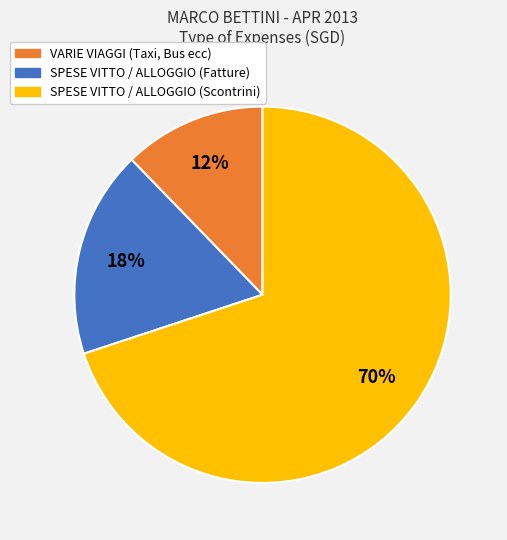

How many segments does this pie chart have?

3